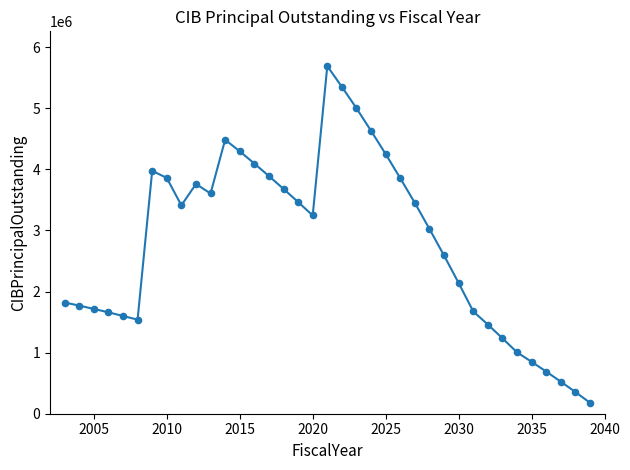

What is the range of Y values (max minus min)?

5510000